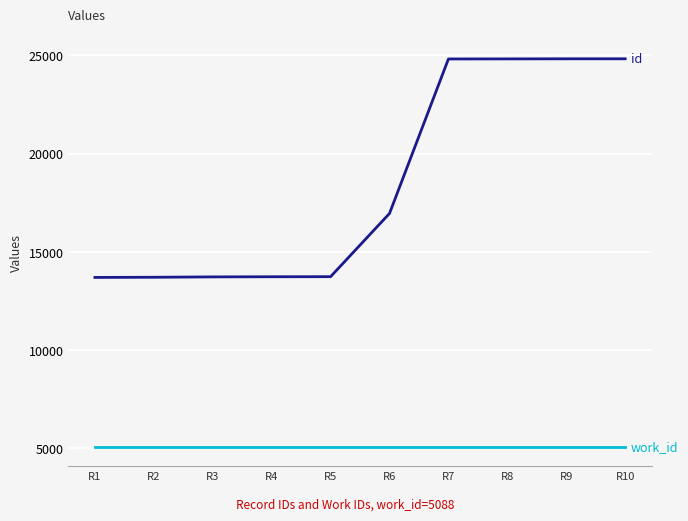

What is the spread (max minus min) of values at R3?

8644